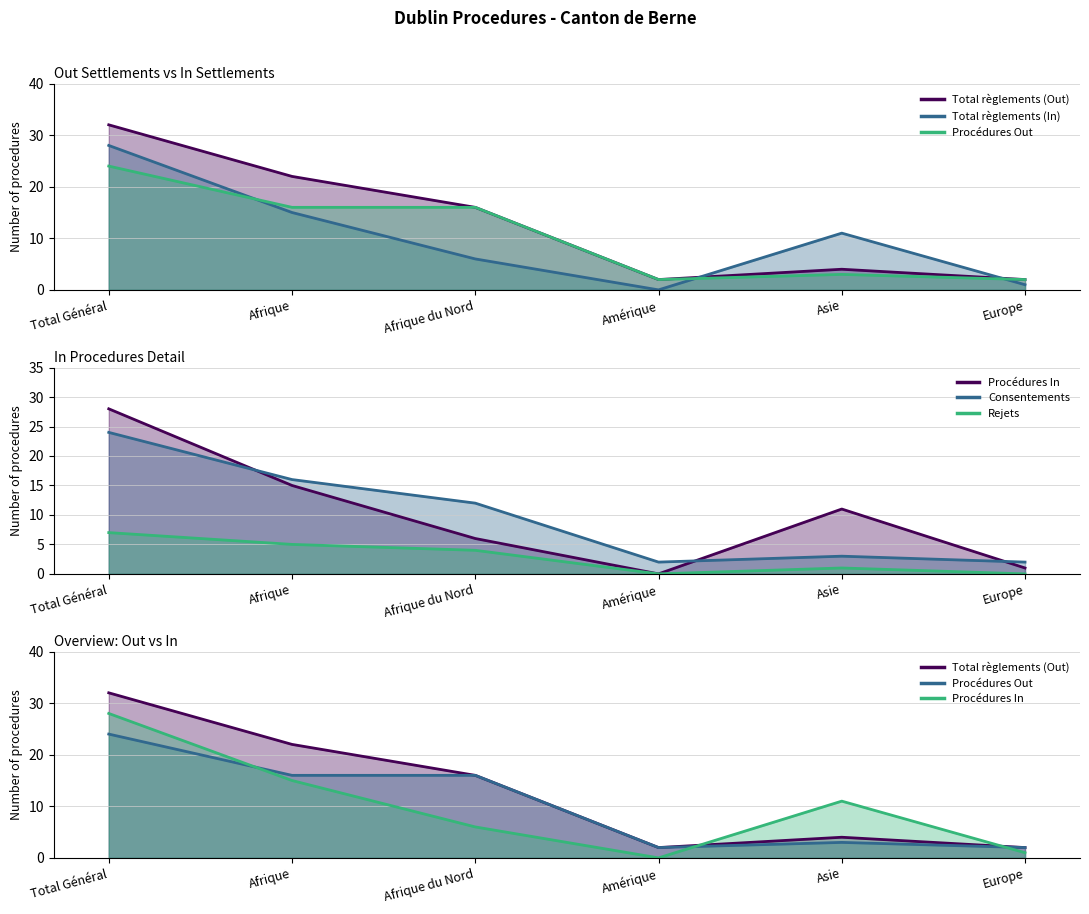

What is the difference between the highest and lowest values at Europe?

2